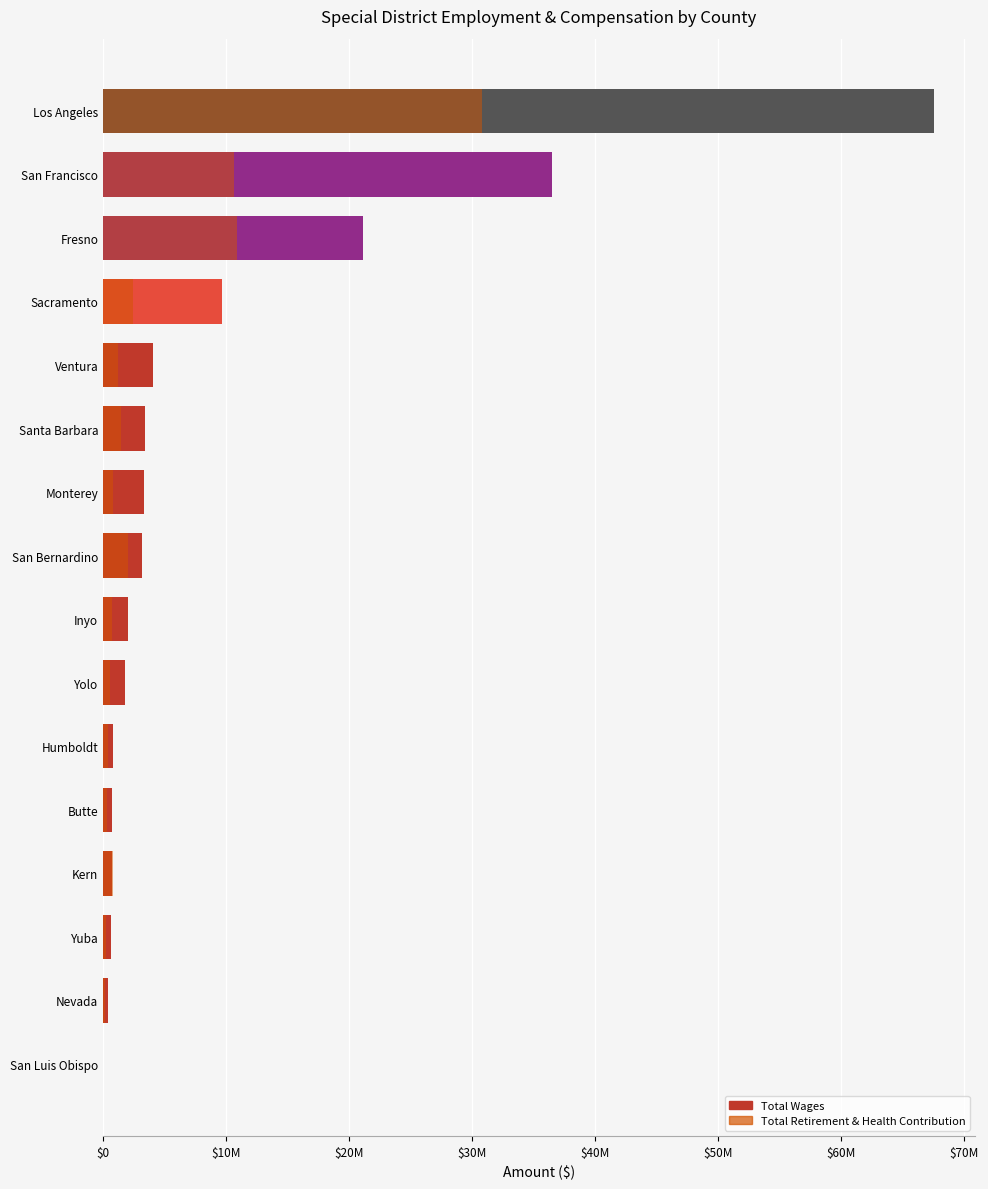

List the series in order of their overall mean, highest first.

Total Wages, Total Retirement & Health Contribution